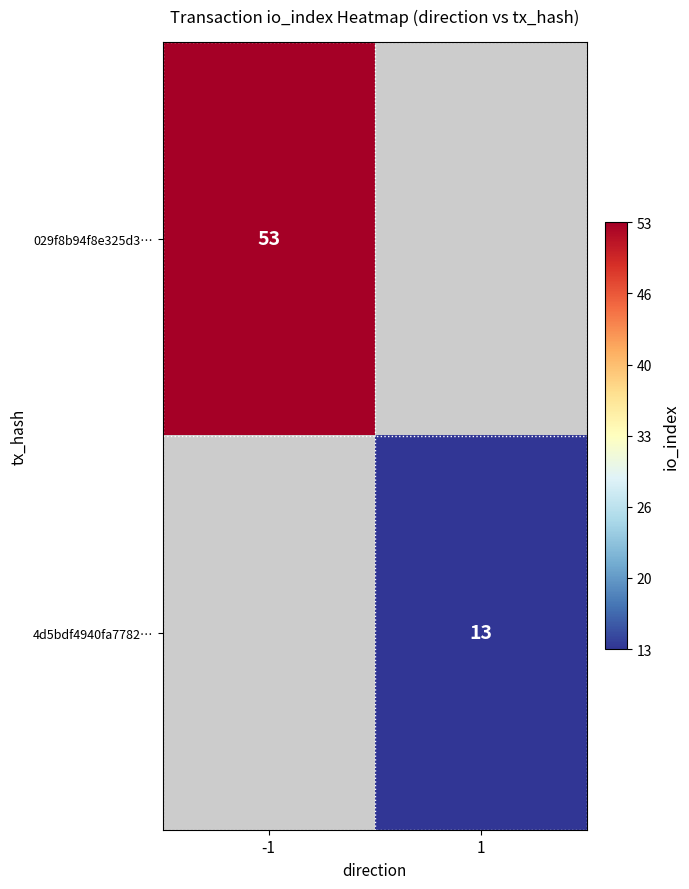

True or false: 029f8b94f8e325d3… has a value of 53 at -1.

True